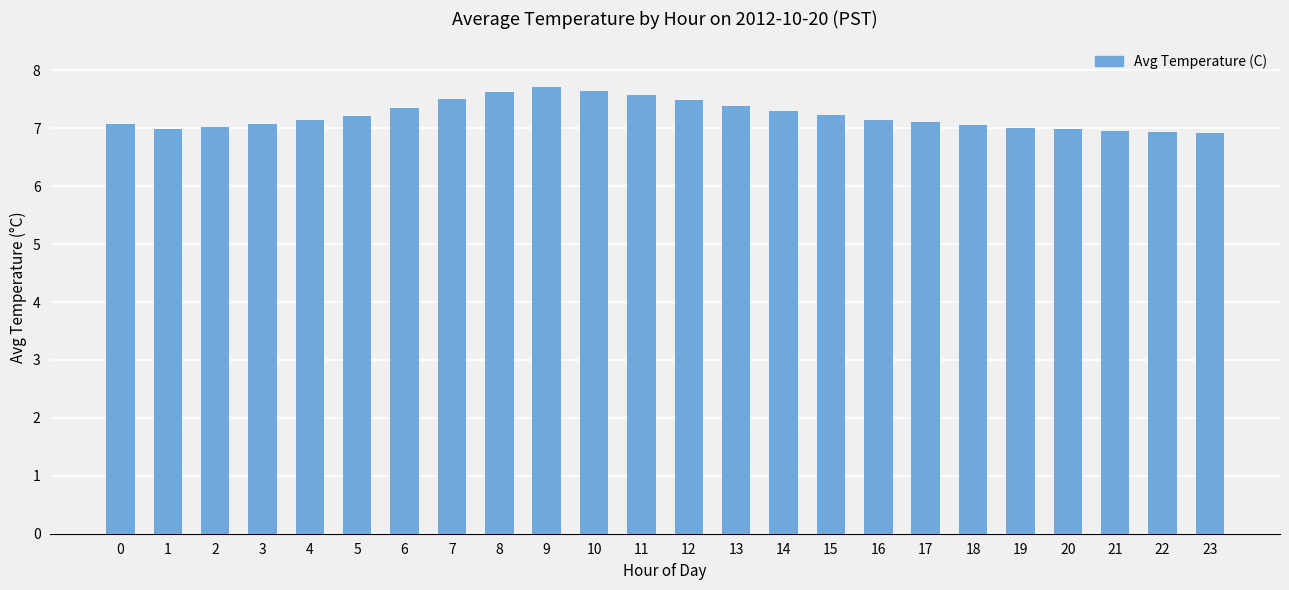

What is the difference between the maximum and minimum values?

0.8